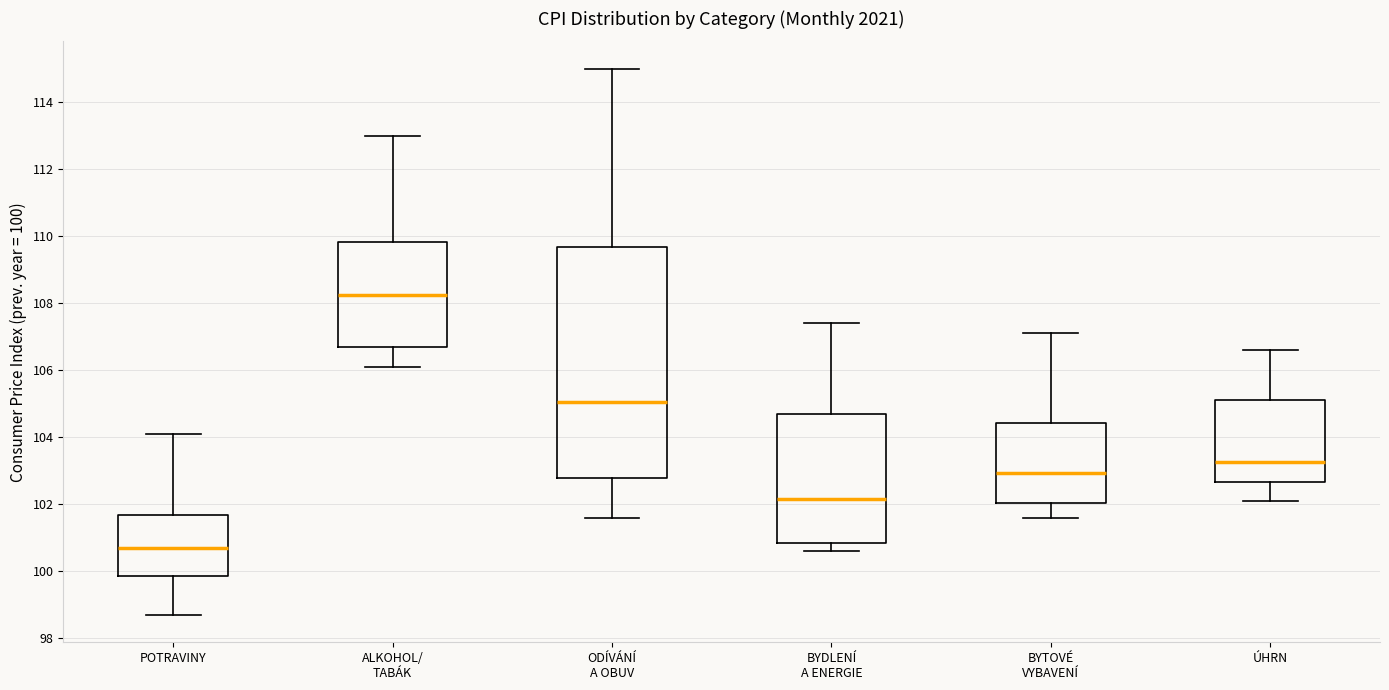

Where is the upper edge of the box for BYTOVÉ VYBAVENÍ on the y-axis? The values are not printed on the chart, so give them approximately, as read against the axis.

104.4